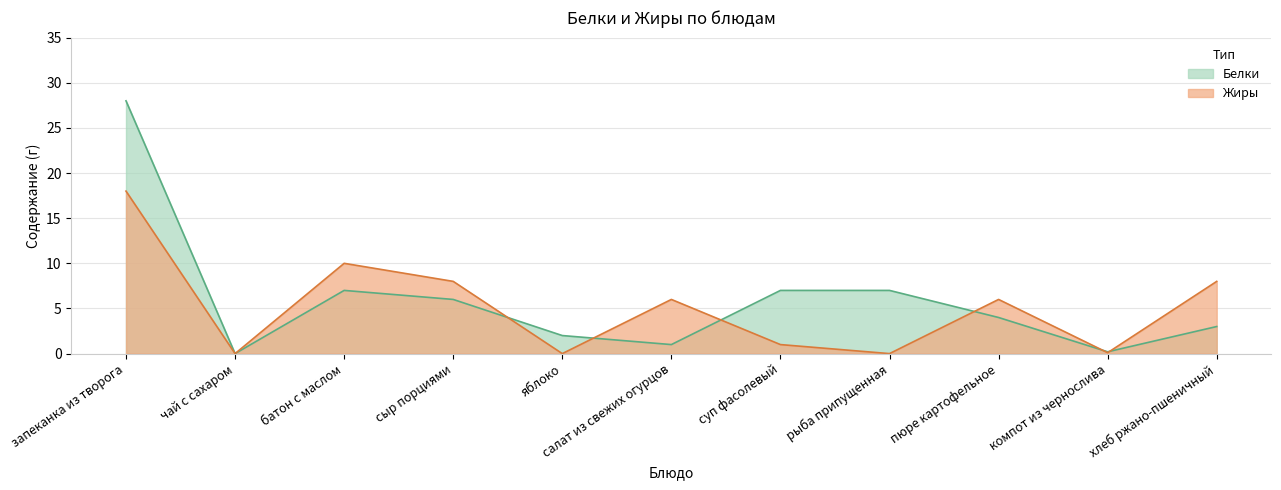

What value does the Жиры series have at запеканка из творога?

18.0